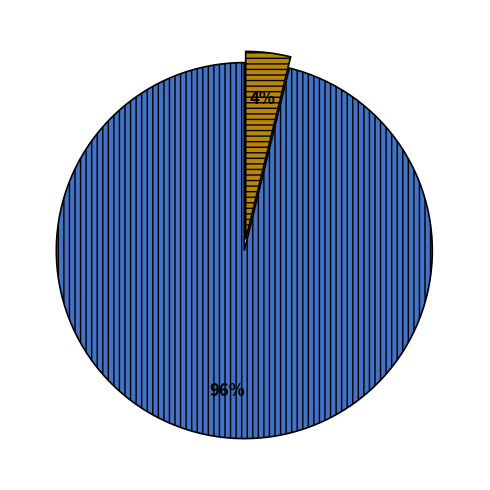

To the nearest percent, what is the average slice percentage?

50%